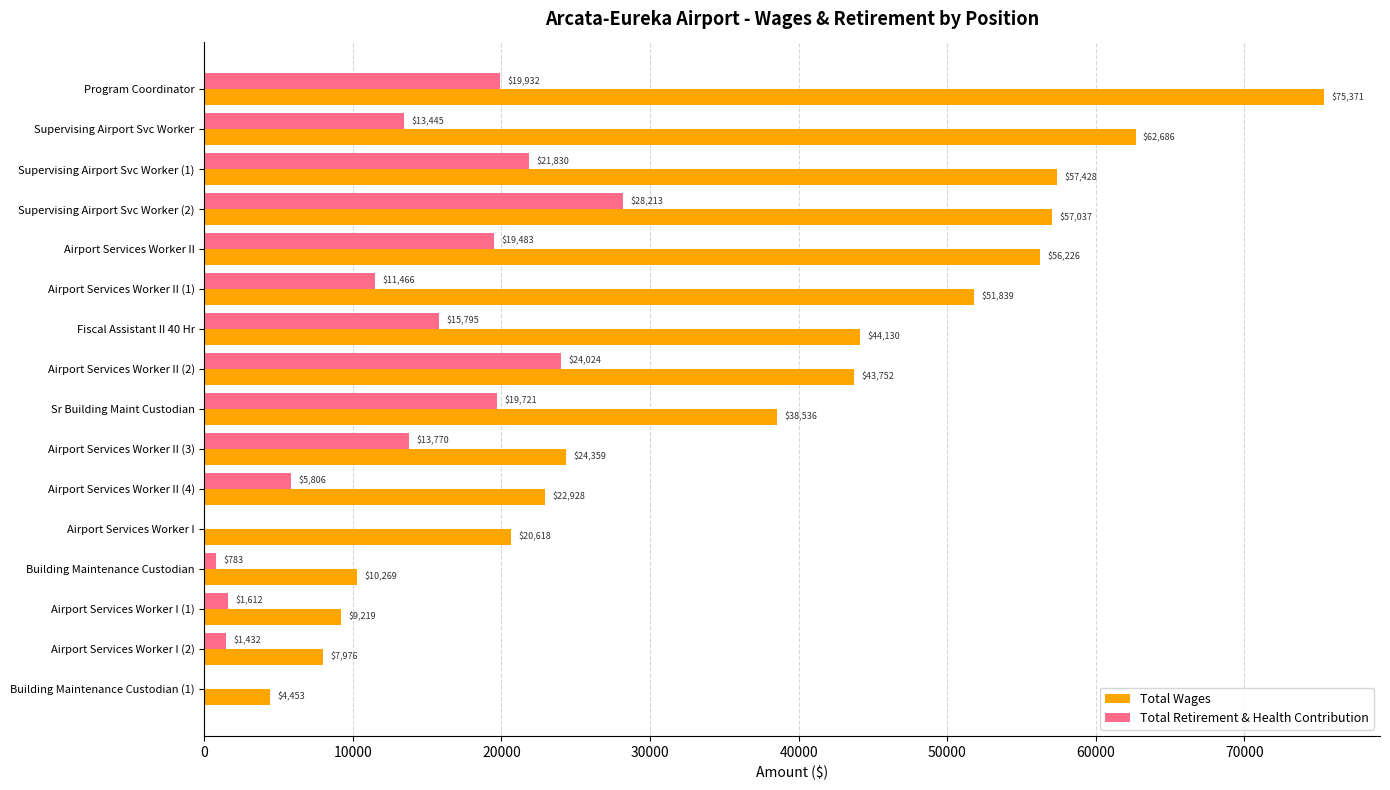

Which category has the highest value in the Total Retirement & Health Contribution series?

Supervising Airport Svc Worker (2)